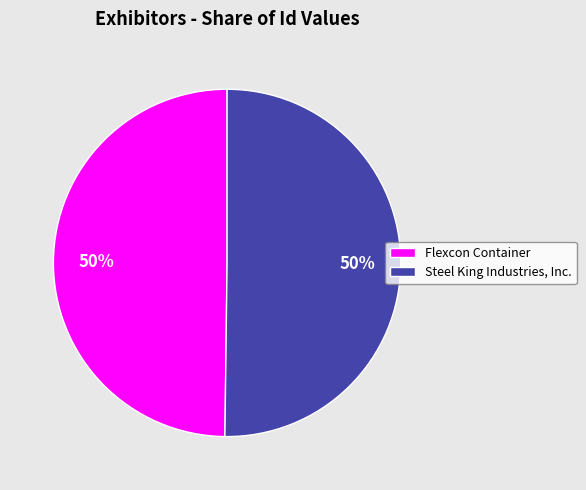

The Steel King Industries, Inc. slice represents 50% of the pie. True or false?

True